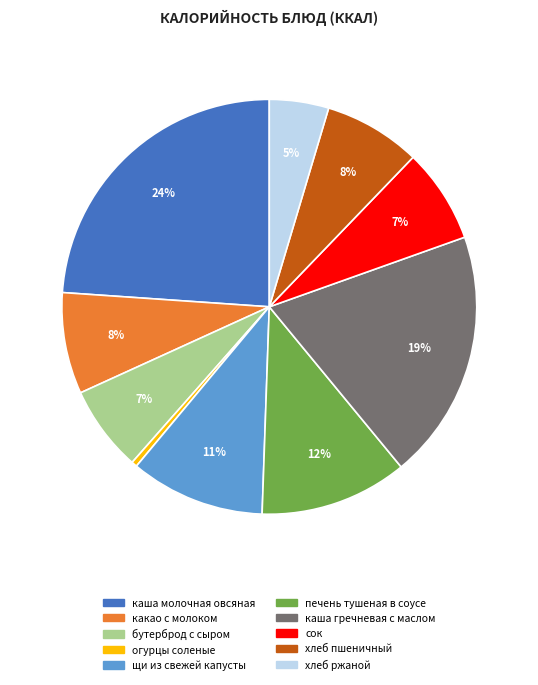

To the nearest percent, what is the combined percentage of какао с молоком and огурцы соленые?

8%